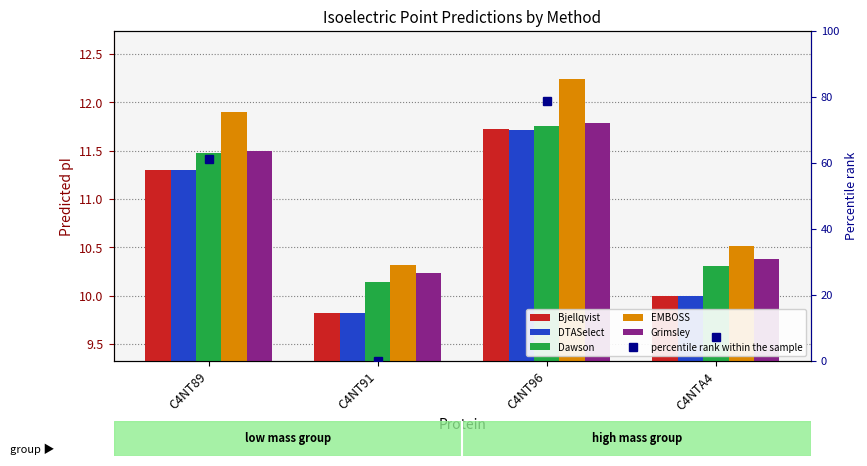

Which series has the largest range (max minus min)?

percentile rank within the sample